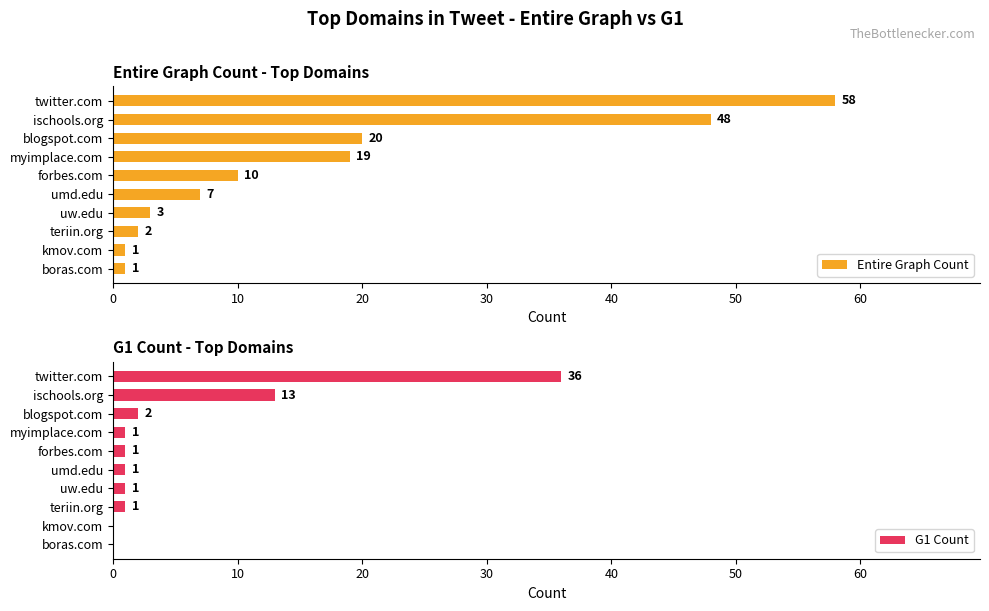

True or false: Entire Graph Count has a value of 17 at ischools.org.

False